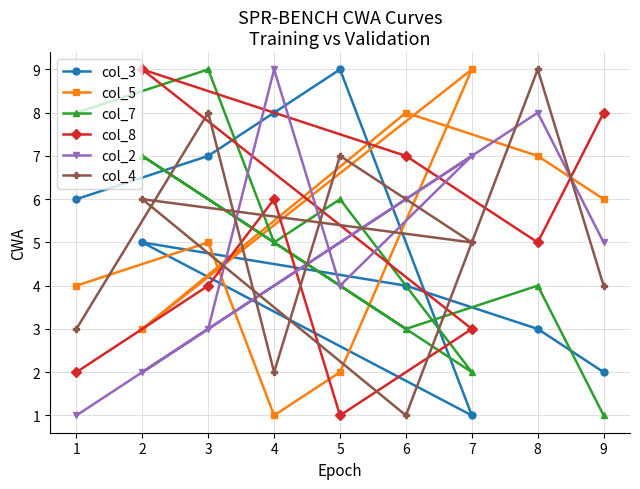

After their last crossing, which series has the higher values: col_8 or col_4?

col_8